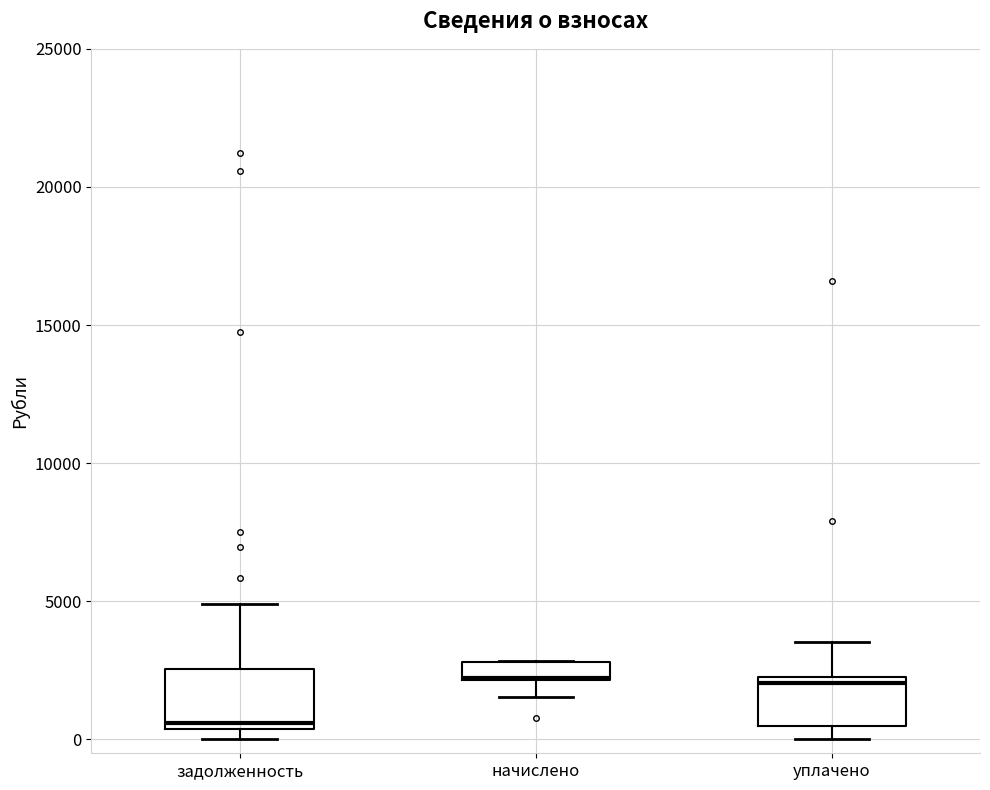

Where is the lower edge of the box for уплачено on the y-axis? The values are not printed on the chart, so give them approximately, as read against the axis.

500